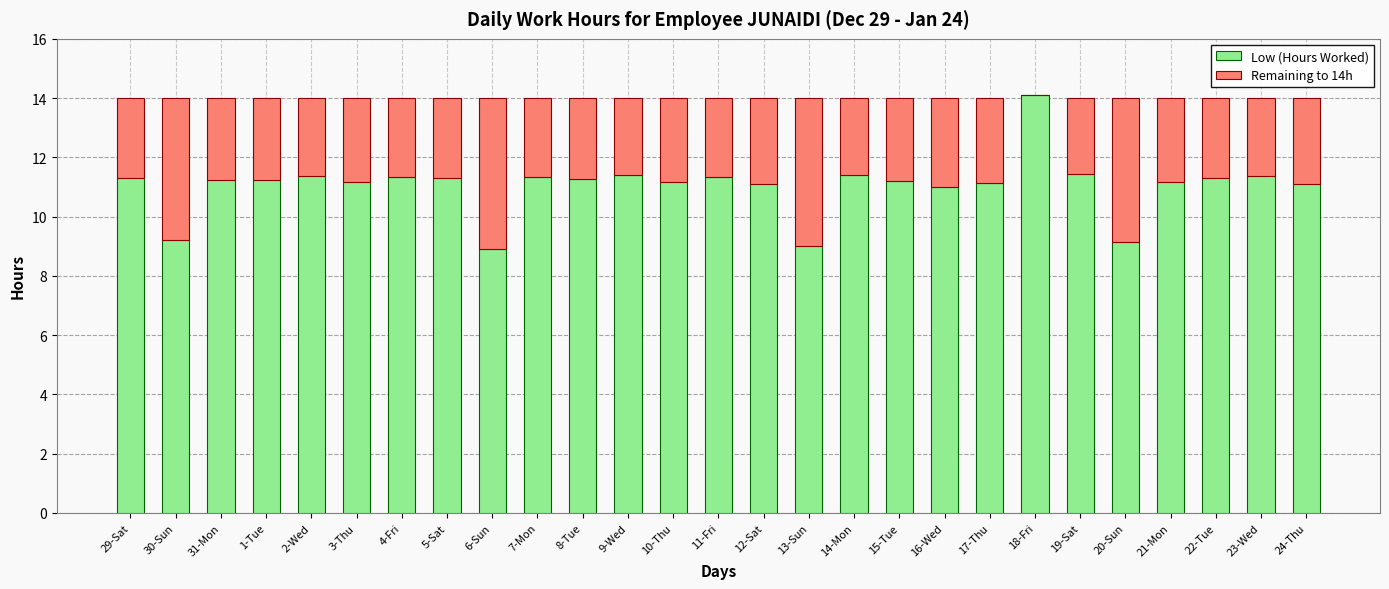

What is the total value across all series at 29-Sat?

14.0